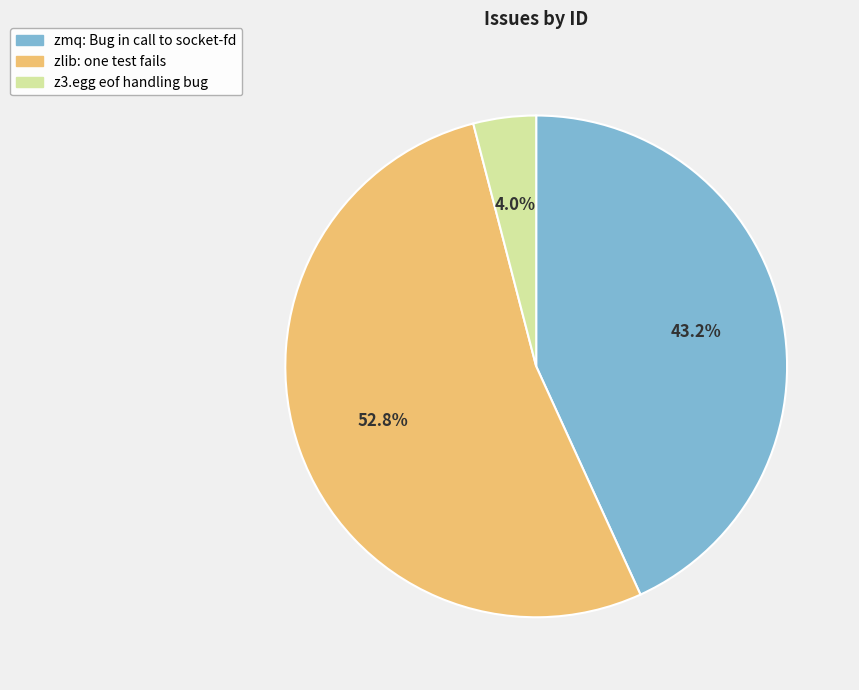

Is it true that zmq: Bug in call to socket-fd is 43% of the pie?

True